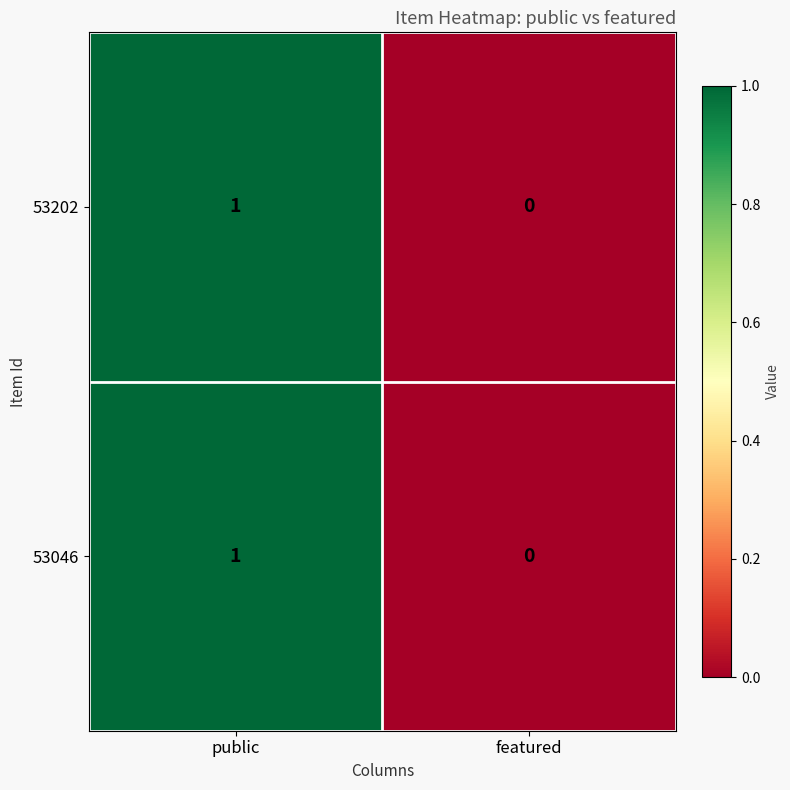

How many distinct data groups are displayed?

2